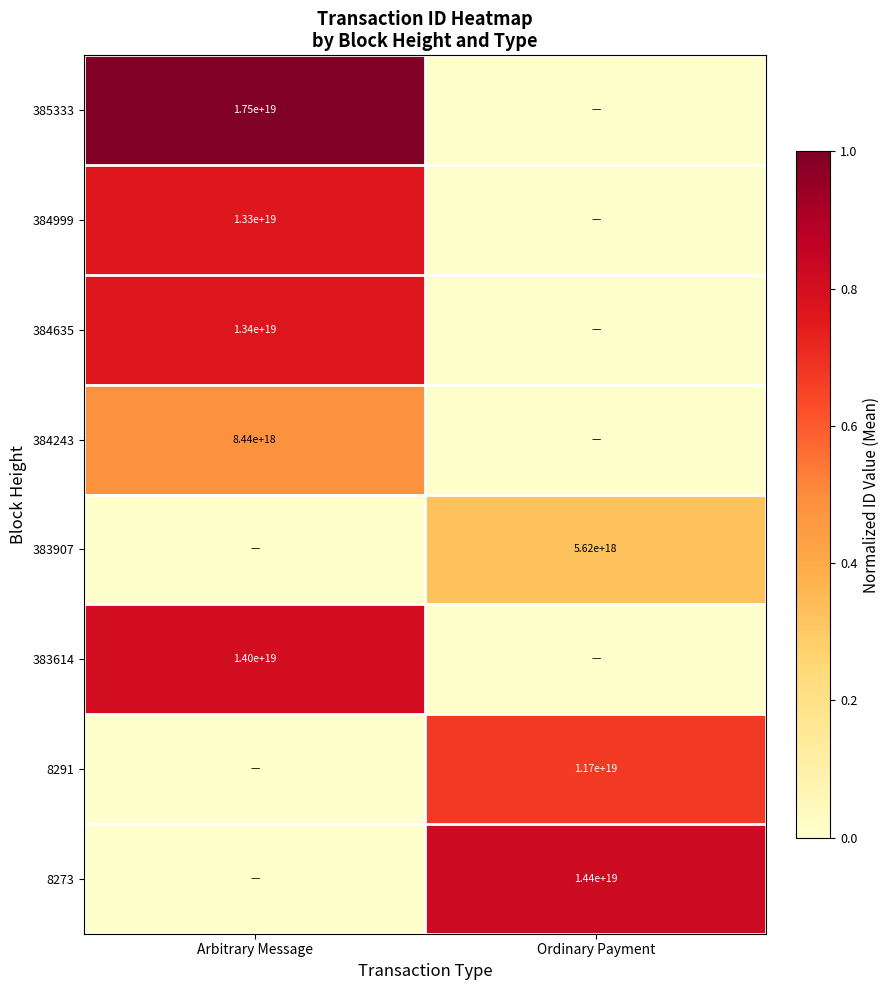

The value of 383907 at Ordinary Payment is 3695413552001771008. True or false?

False